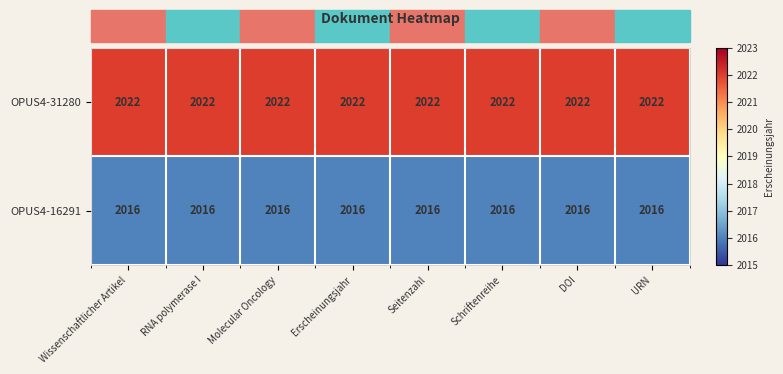

The OPUS4-16291 series shows 2016 at Erscheinungsjahr. True or false?

True